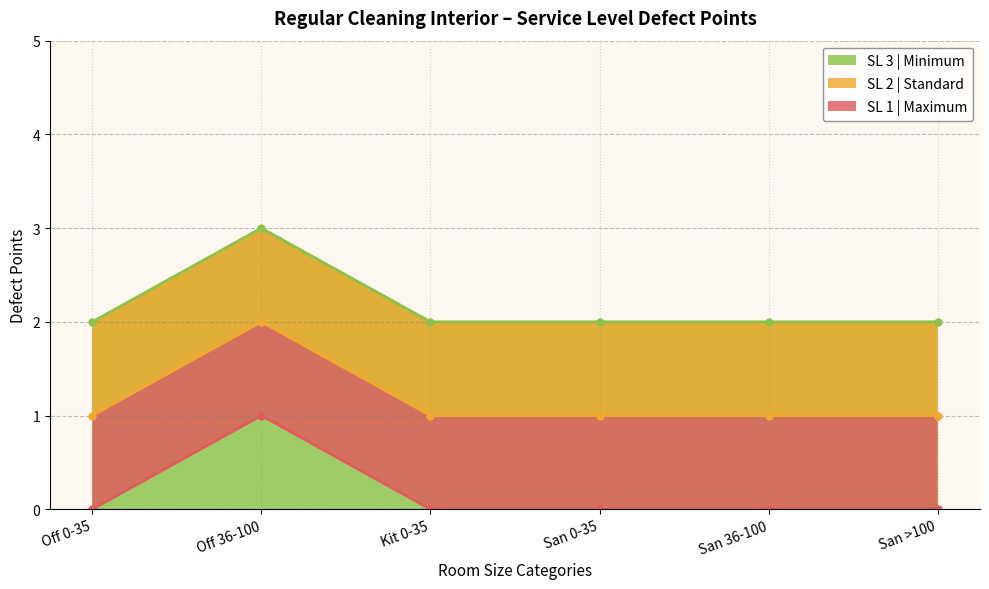

The value of SL 3 | Minimum at San >100 is 3. True or false?

False